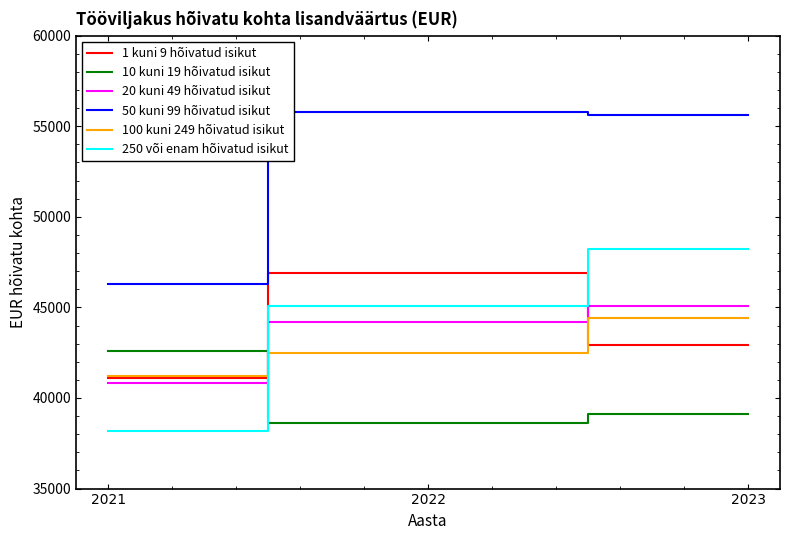

Count the 10 kuni 19 hõivatud isikut values in the range 38600 to 42600.

3